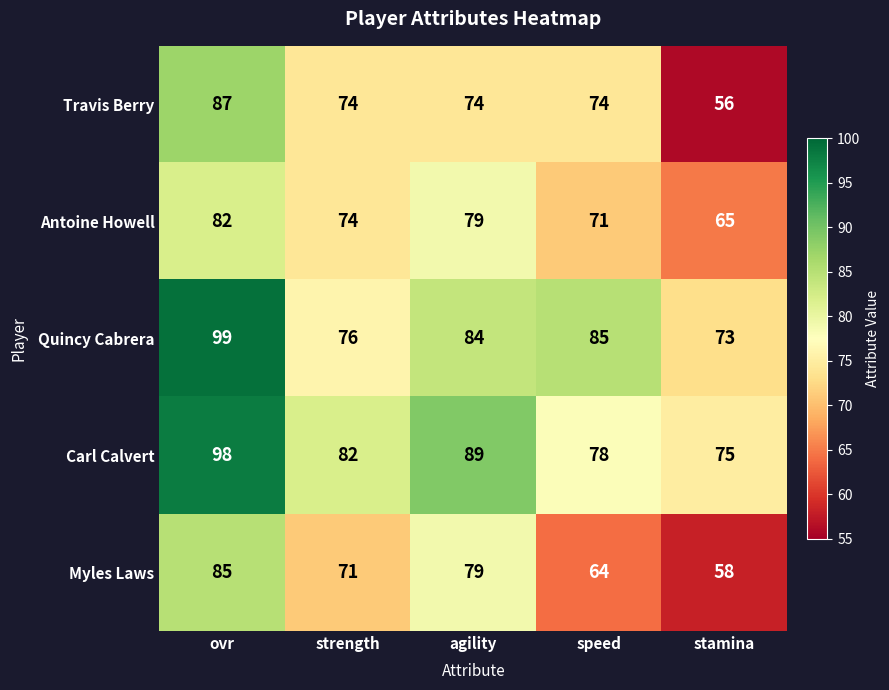

Count the Myles Laws values in the range 64 to 79.

3